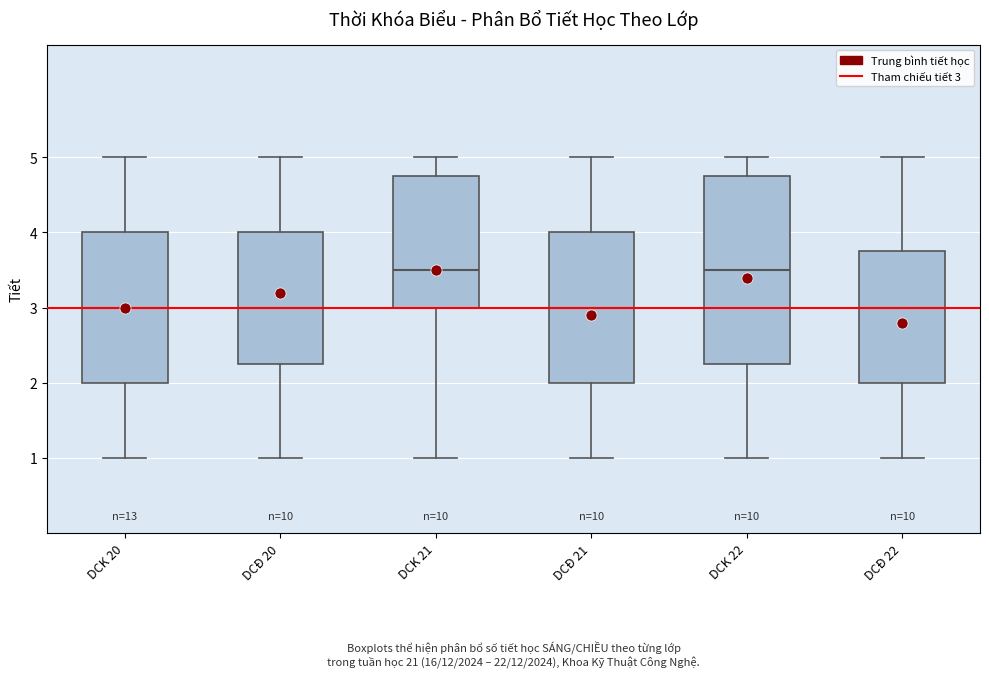

Which box is the tallest, from its lower edge to its upper edge?

DCK 22